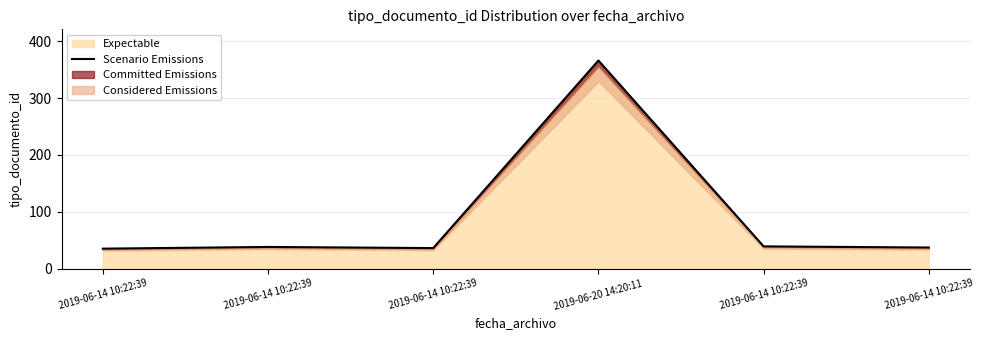

What is the sum of the values at 2019-06-14 10:22:39 and 2019-06-14 10:22:39?

74